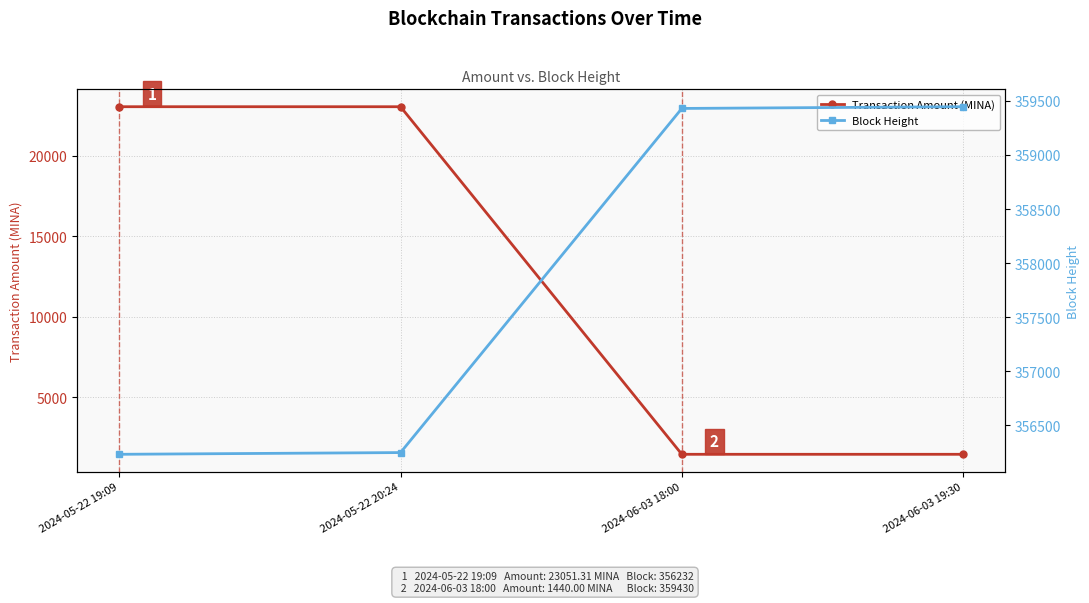

Reading right to left, list all the values displayed in this chart.

Transaction Amount (MINA): 2024-06-03 19:30=1440.0	2024-06-03 18:00=1440.0	2024-05-22 20:24=23050.3	2024-05-22 19:09=23051.3
Block Height: 2024-06-03 19:30=359446.0	2024-06-03 18:00=359430.0	2024-05-22 20:24=356248.0	2024-05-22 19:09=356232.0